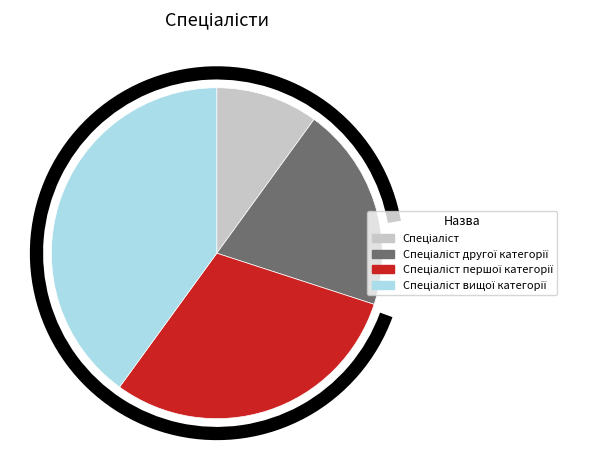

What percentage do Спеціаліст and Спеціаліст першої категорії together represent?

40.0%